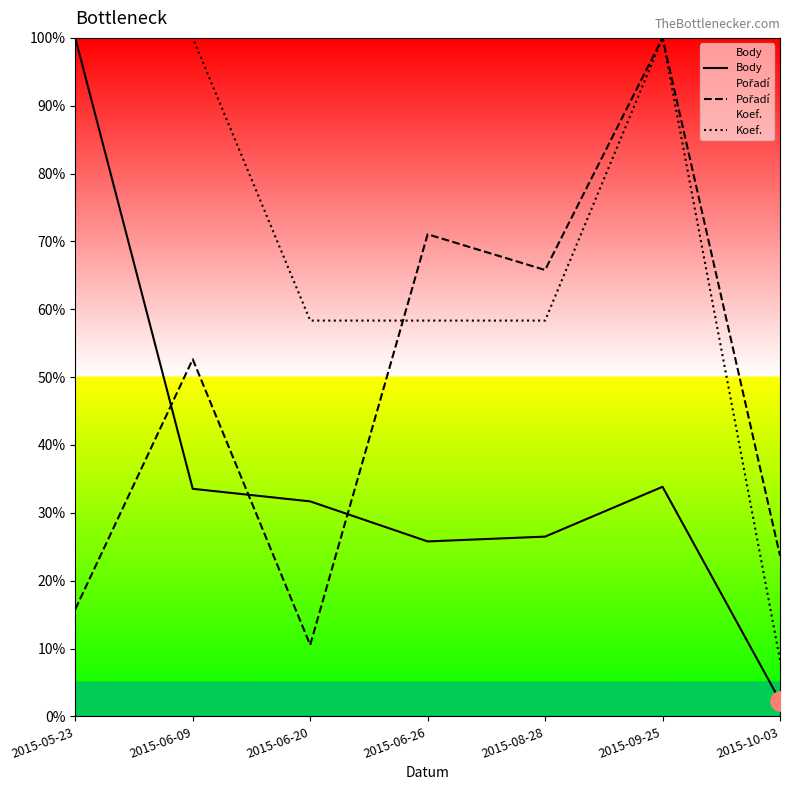

How many data points in Koef. are less than 58?

1